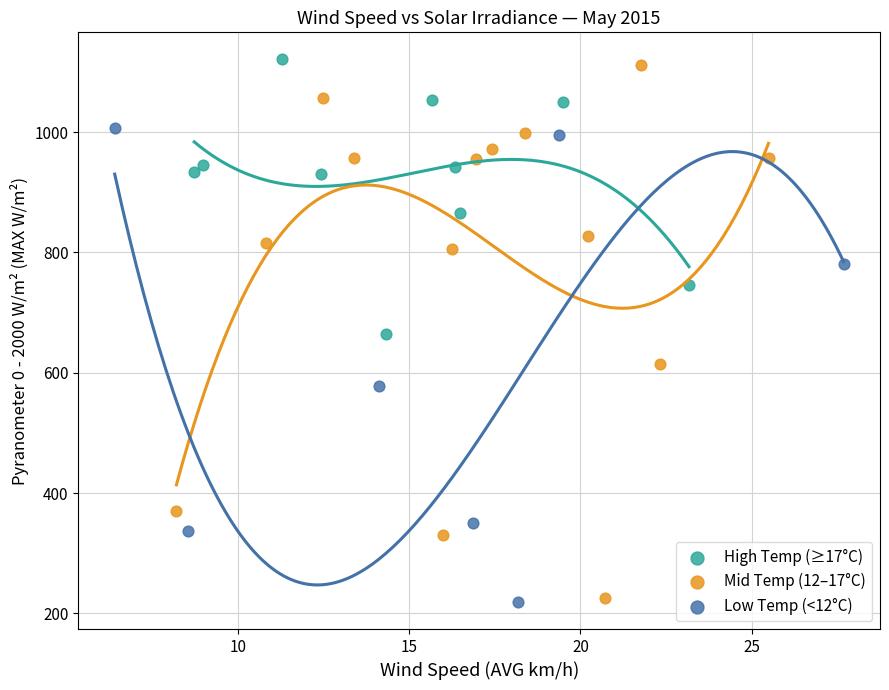

Which series reaches the maximum Y coordinate?

High Temp (≥17°C)